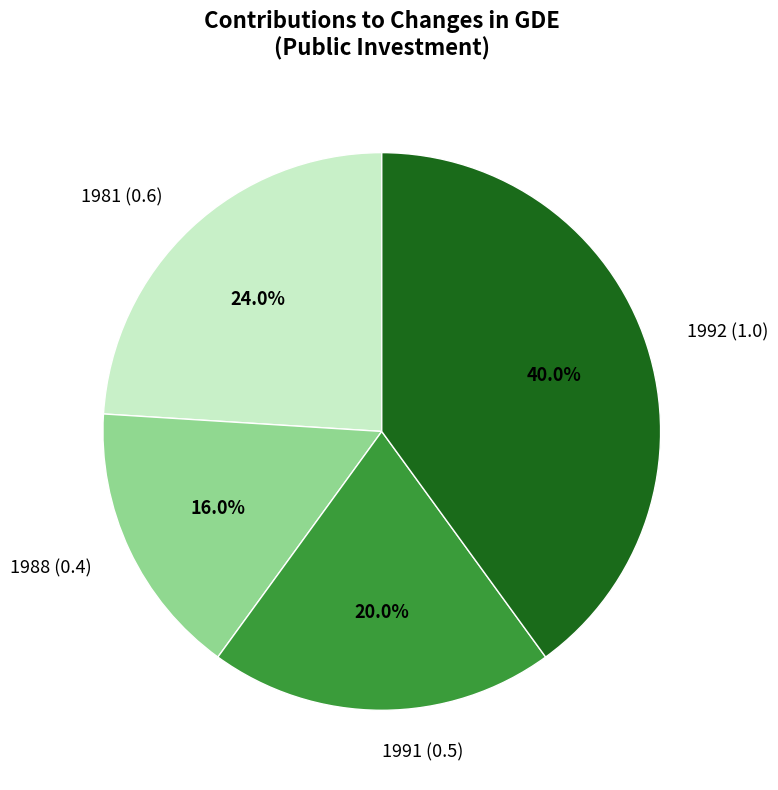

How many slices are in this pie chart?

4